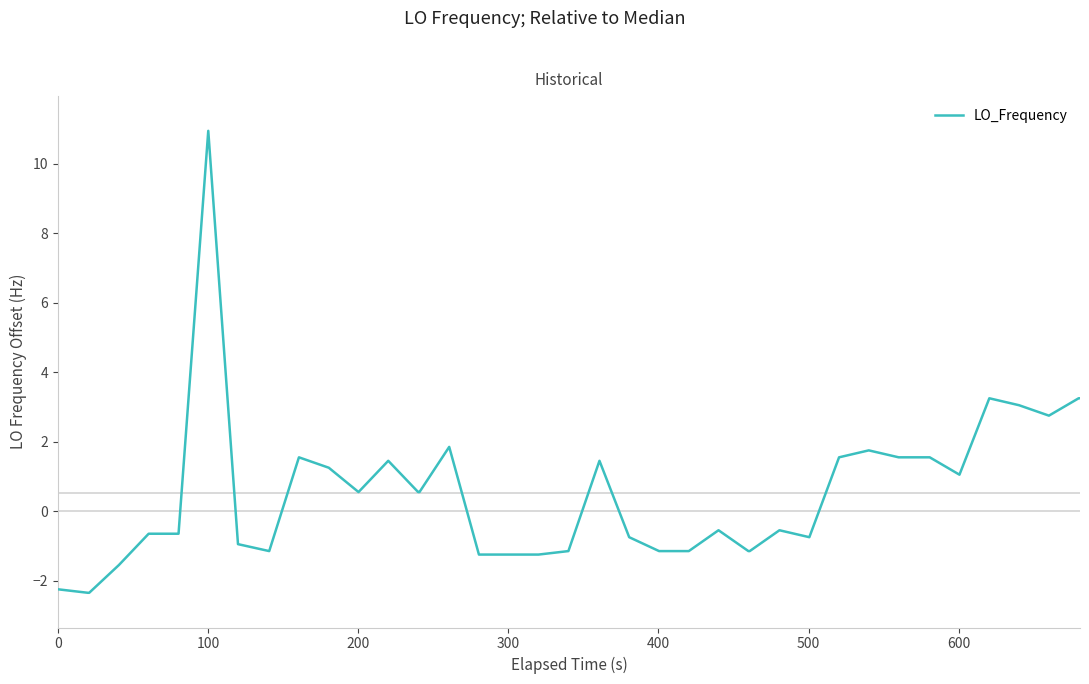

What is the maximum value shown in the chart?

10.9